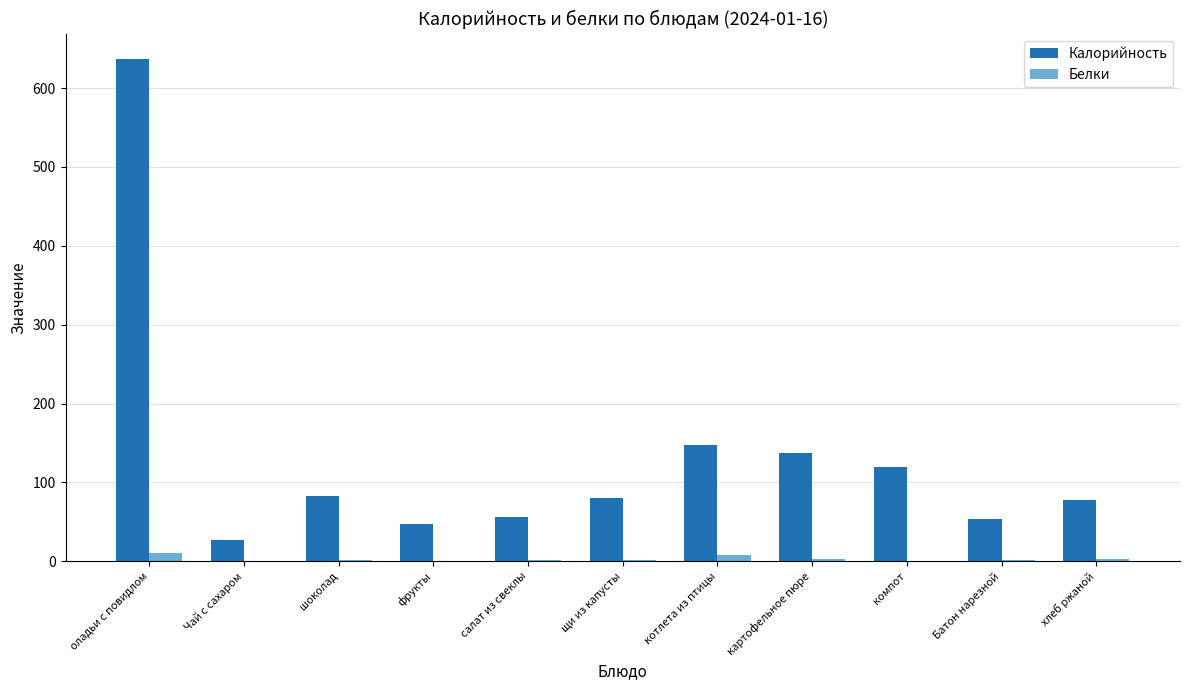

True or false: Калорийность has a value of 81.8 at фрукты.

False